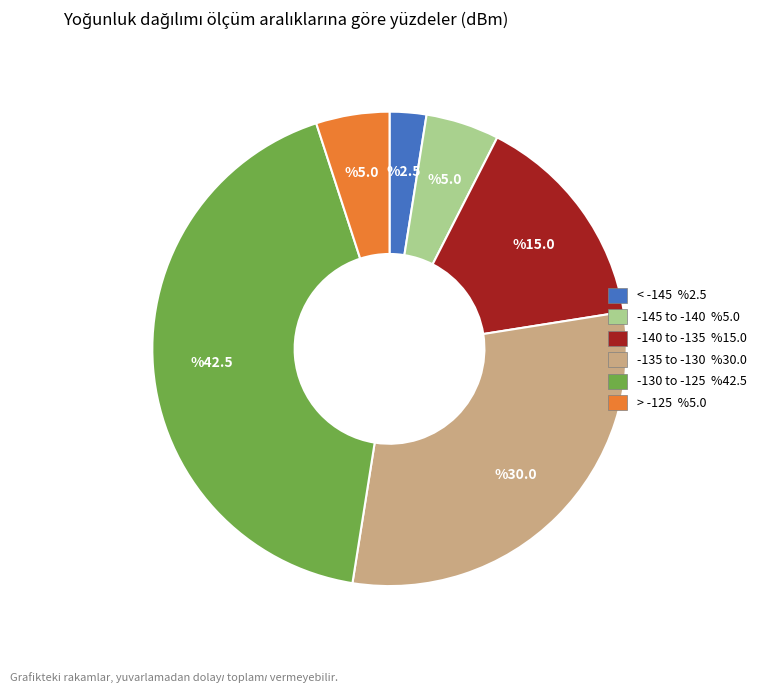

Is there any slice that represents more than half of the pie?

No